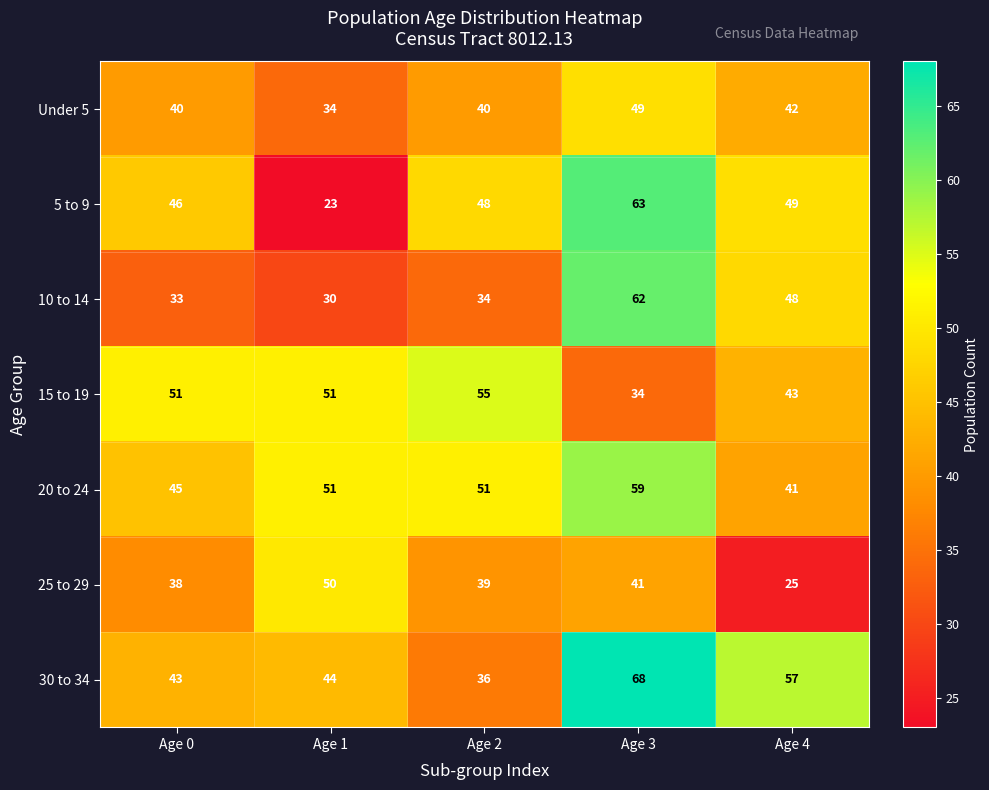

What is the total value across all series at Age 4?

305